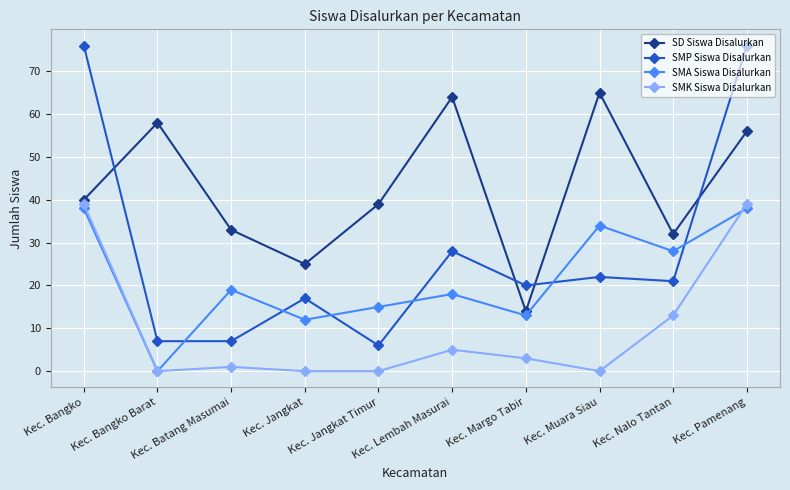

The value of SD Siswa Disalurkan at Kec. Margo Tabir is 6. True or false?

False